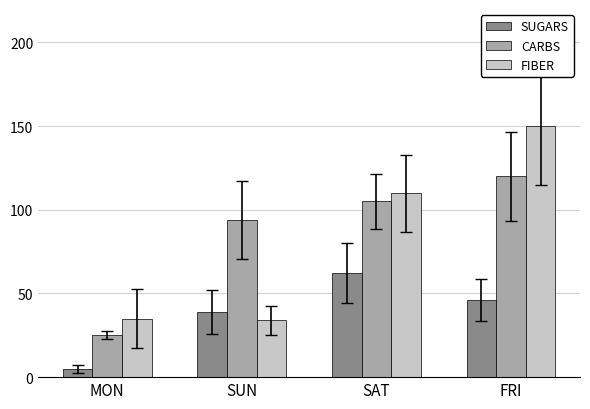

What is the maximum value for FIBER?

150